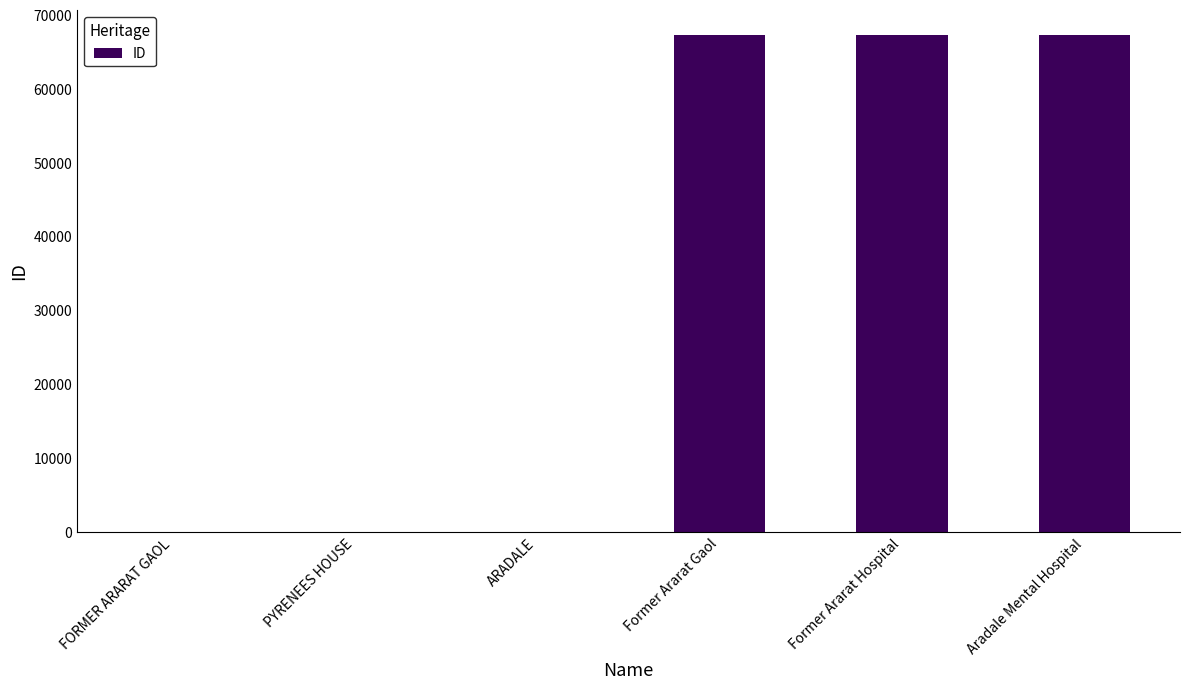

The chart shows a value of 27 at PYRENEES HOUSE. True or false?

True